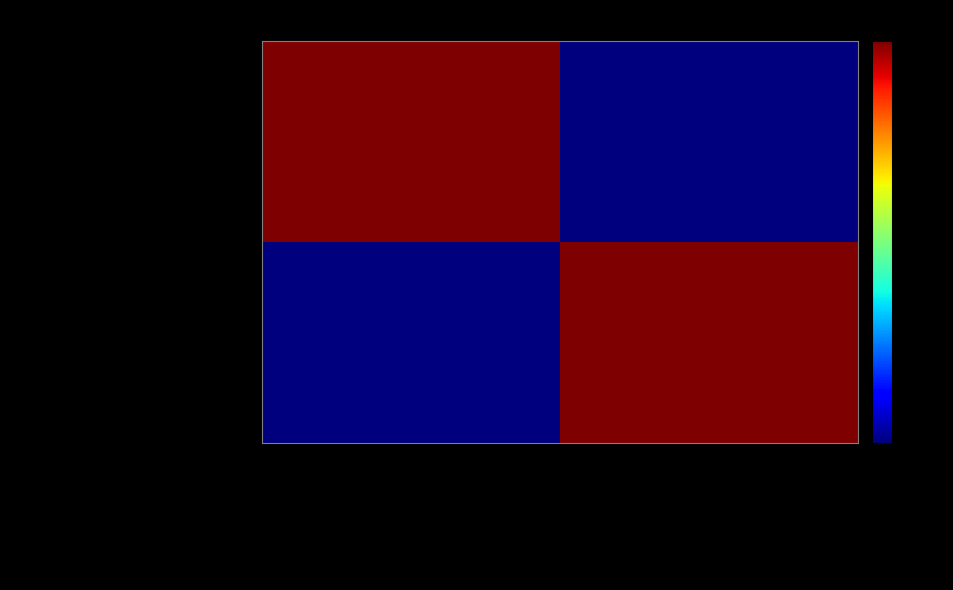

How many data points does each series have?

2